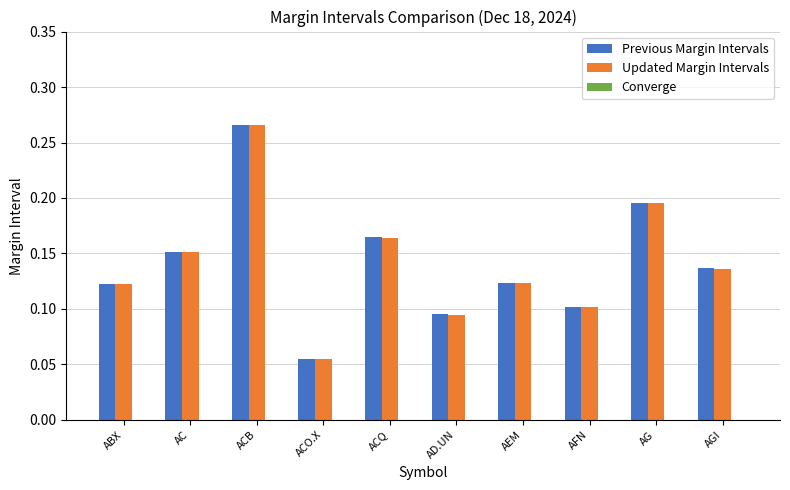

True or false: Updated Margin Intervals has a value of 0.3 at ACQ.

False